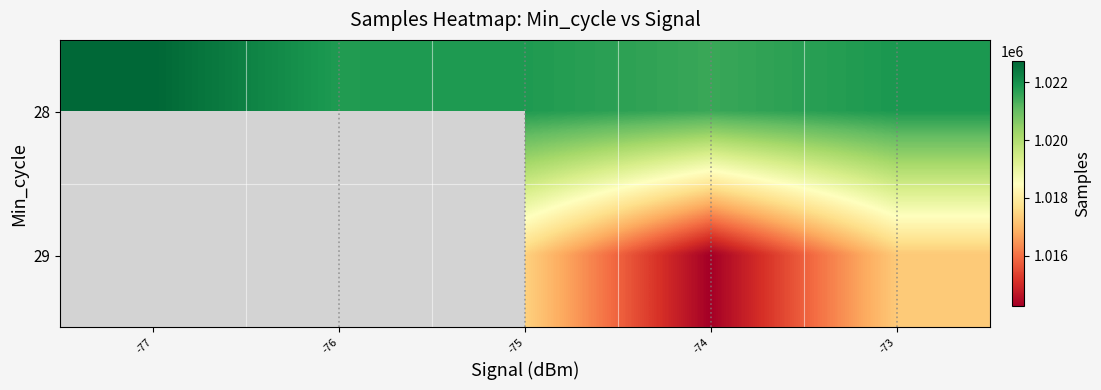

Between -76 and -73, which series saw the biggest shift?

28